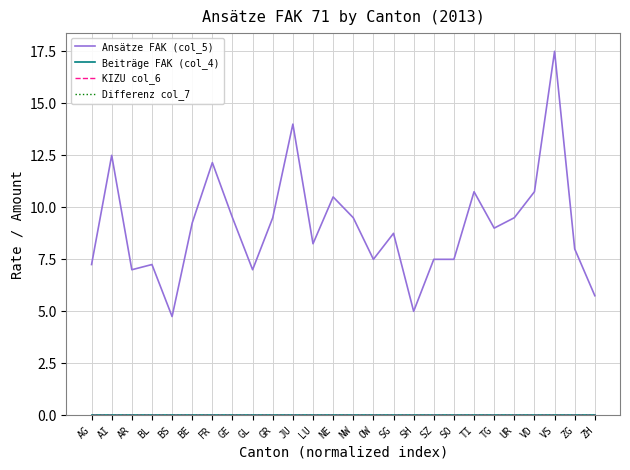

Does the chart display data point markers on the line(s)?

No